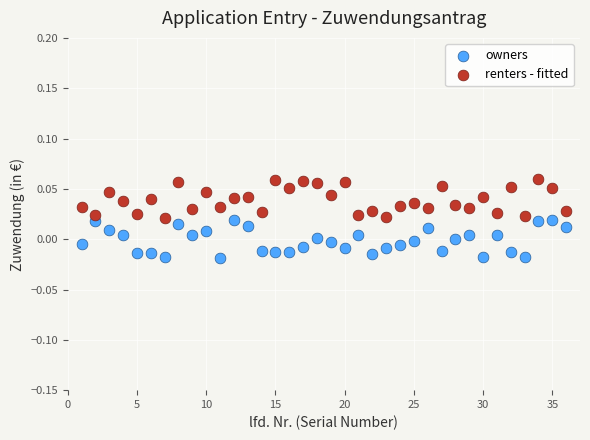

Which series reaches the minimum Y coordinate?

owners